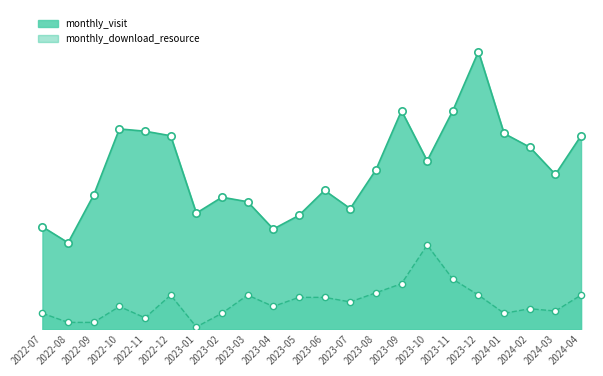

What are all the series names shown in the legend?

monthly_visit, monthly_download_resource